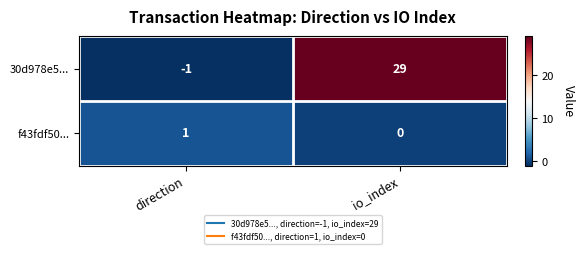

What is the greatest value displayed?

29